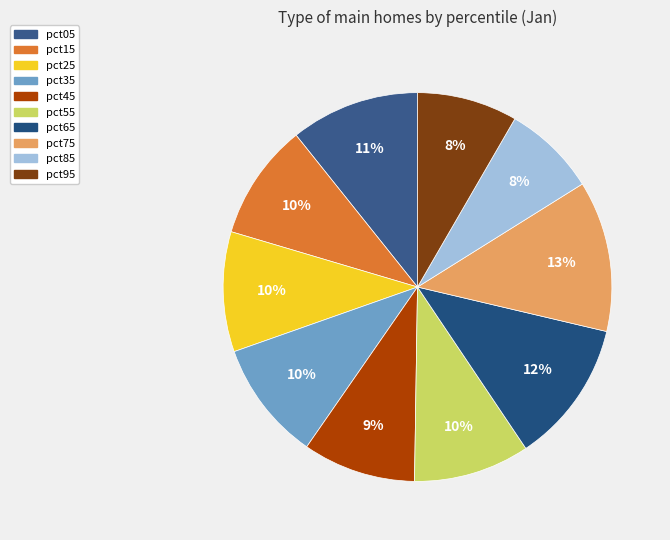

To the nearest percent, what is the difference between the largest and smallest slice percentages?

5%